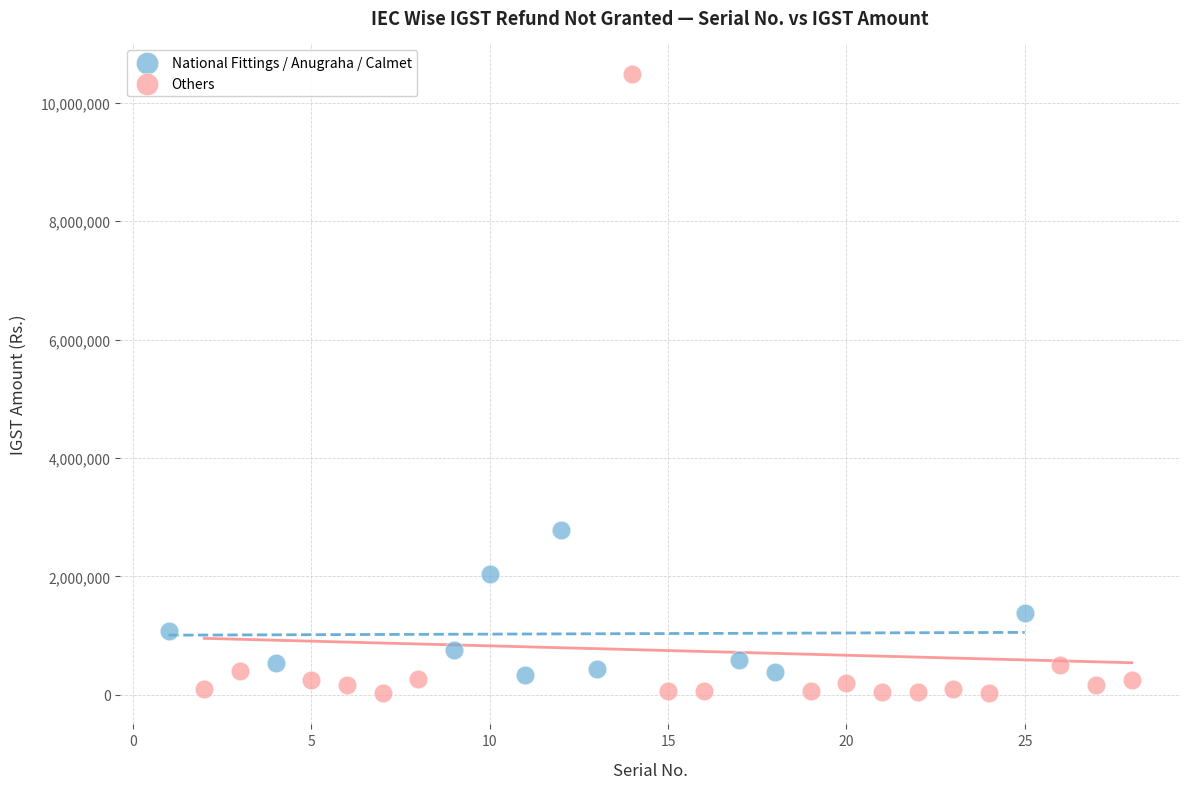

What are all the series names shown in the legend?

National Fittings / Anugraha / Calmet, Others